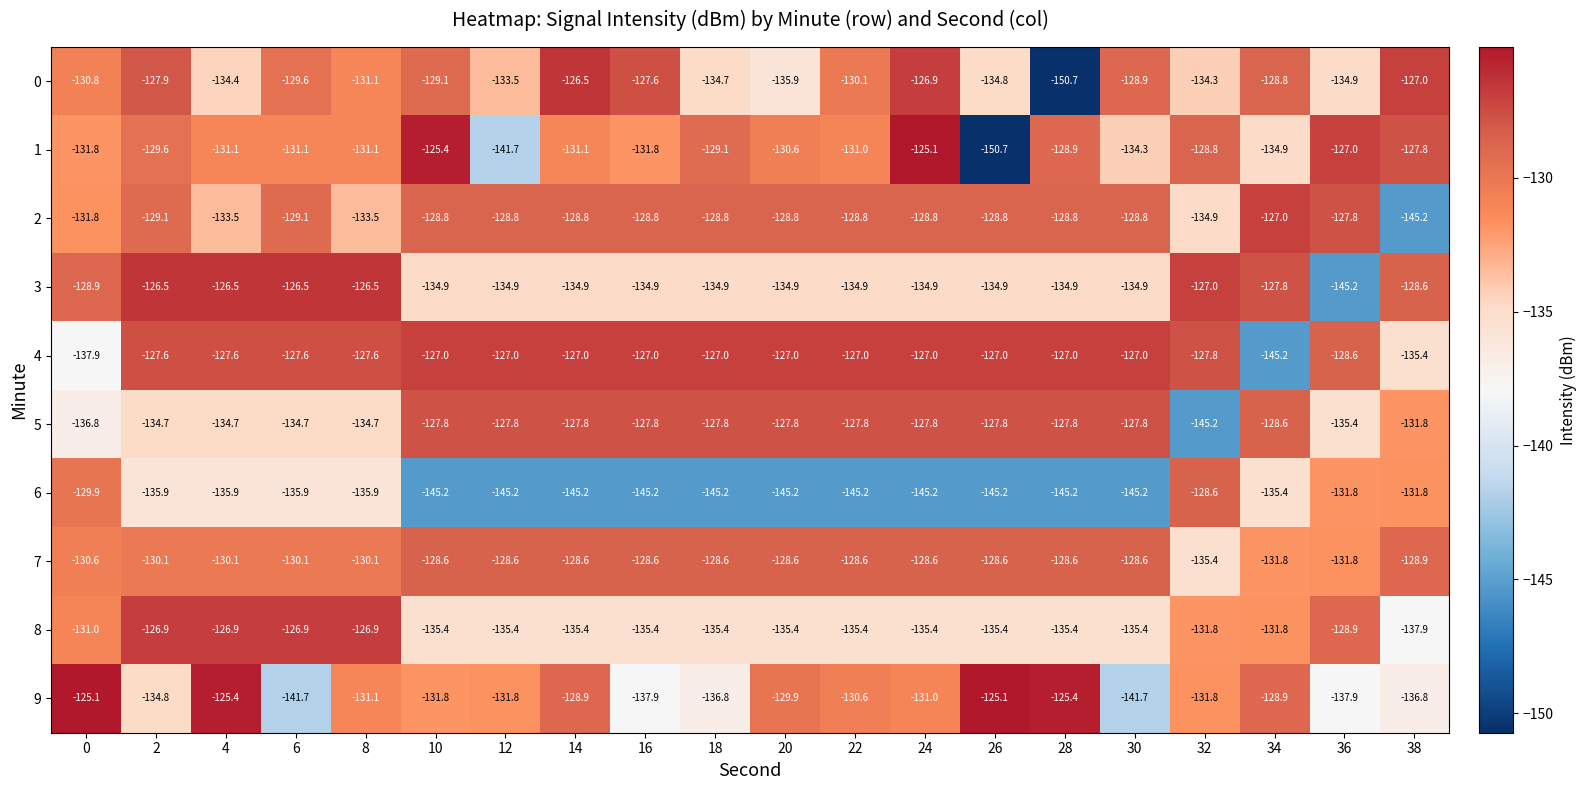

How many categories are shown in the chart?

20